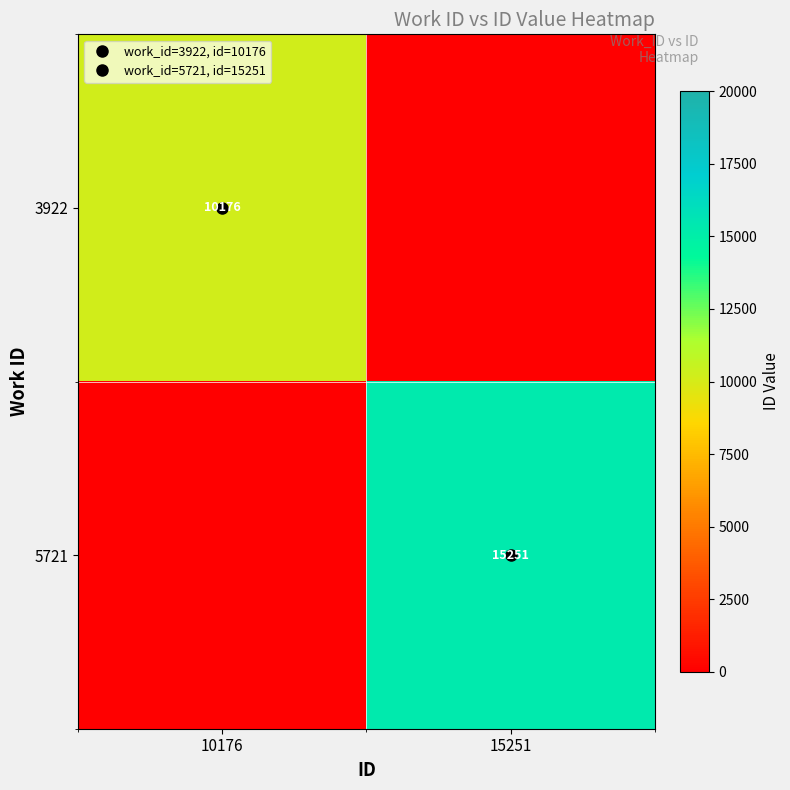

The value of 3922 at 15251 is 0. True or false?

True